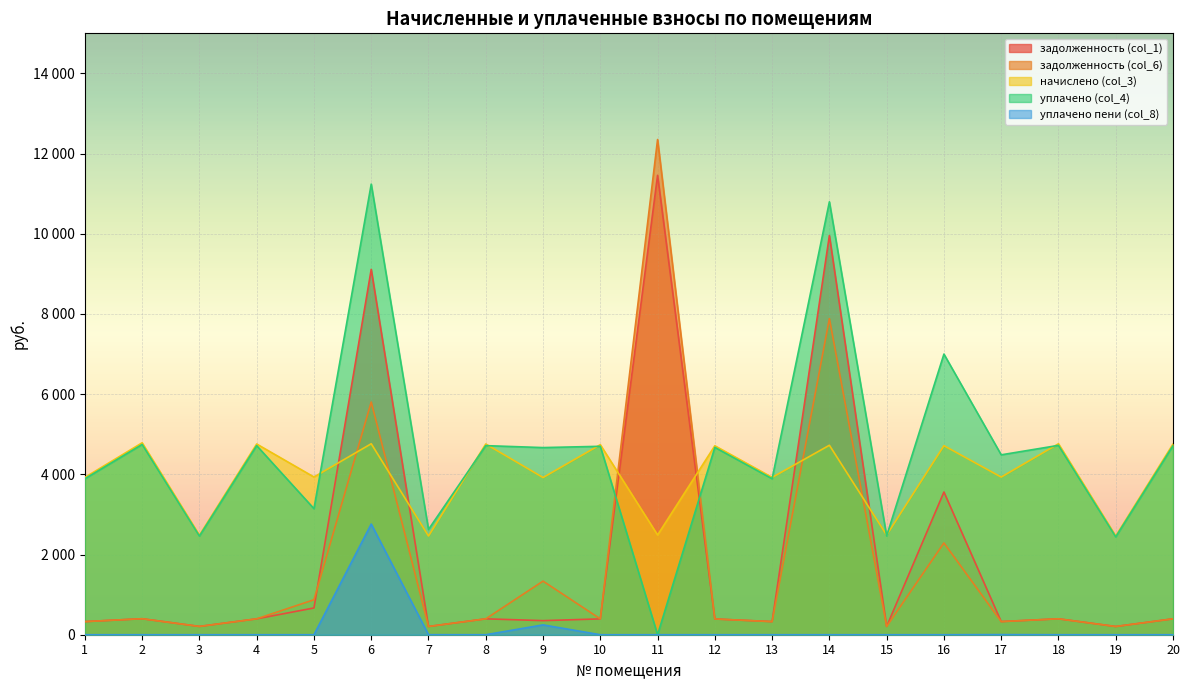

True or false: уплачено (col_4) and задолженность (col_6) intersect in this chart.

True